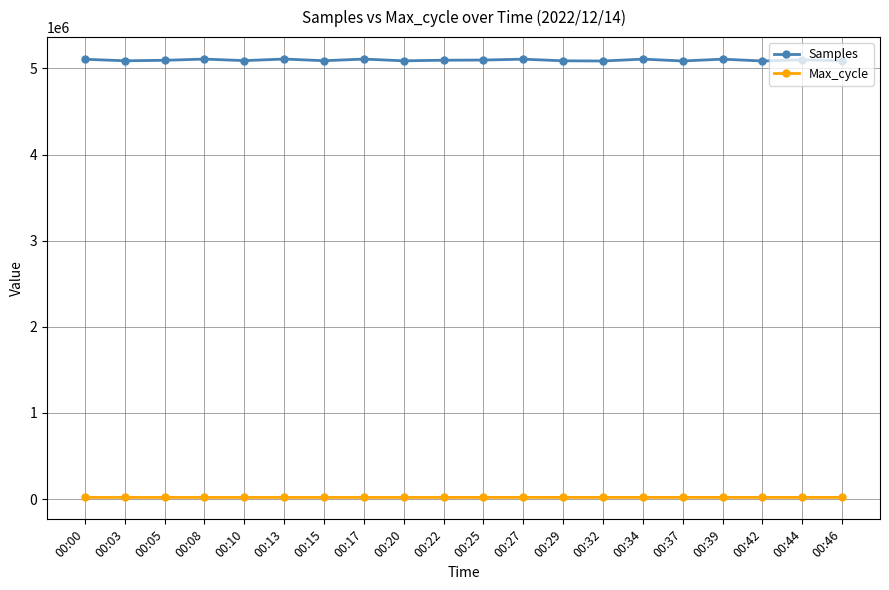

What is the sum of all Samples values?

101918740